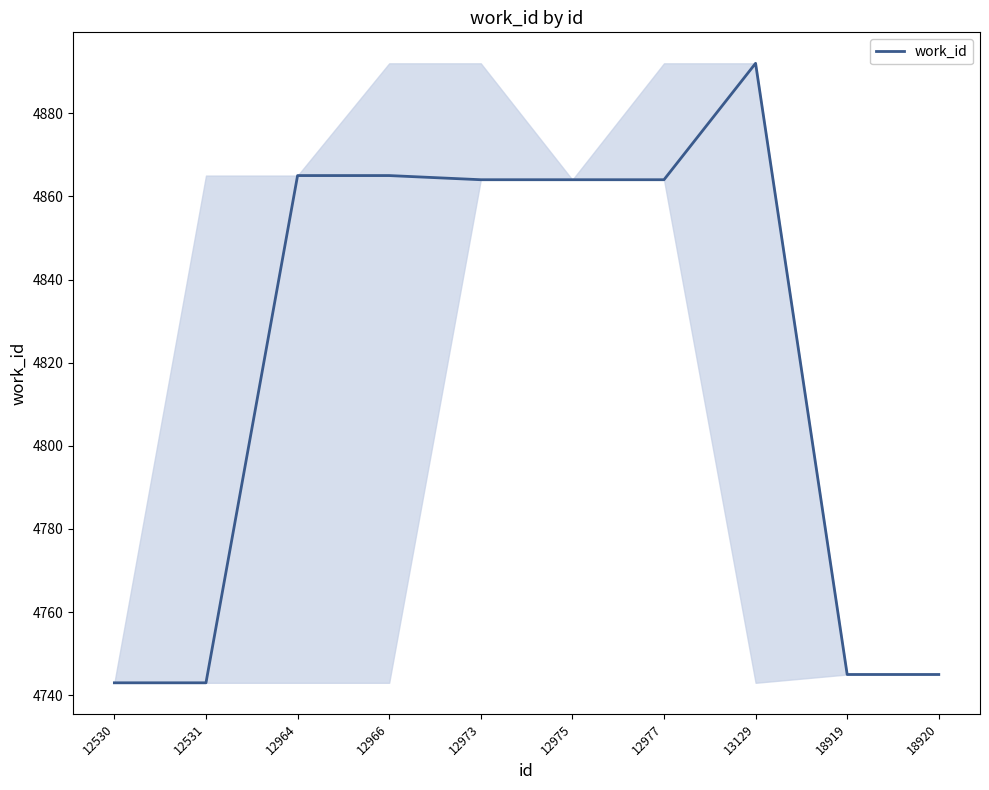

What is the change in value from 12530 to 12973?

+121